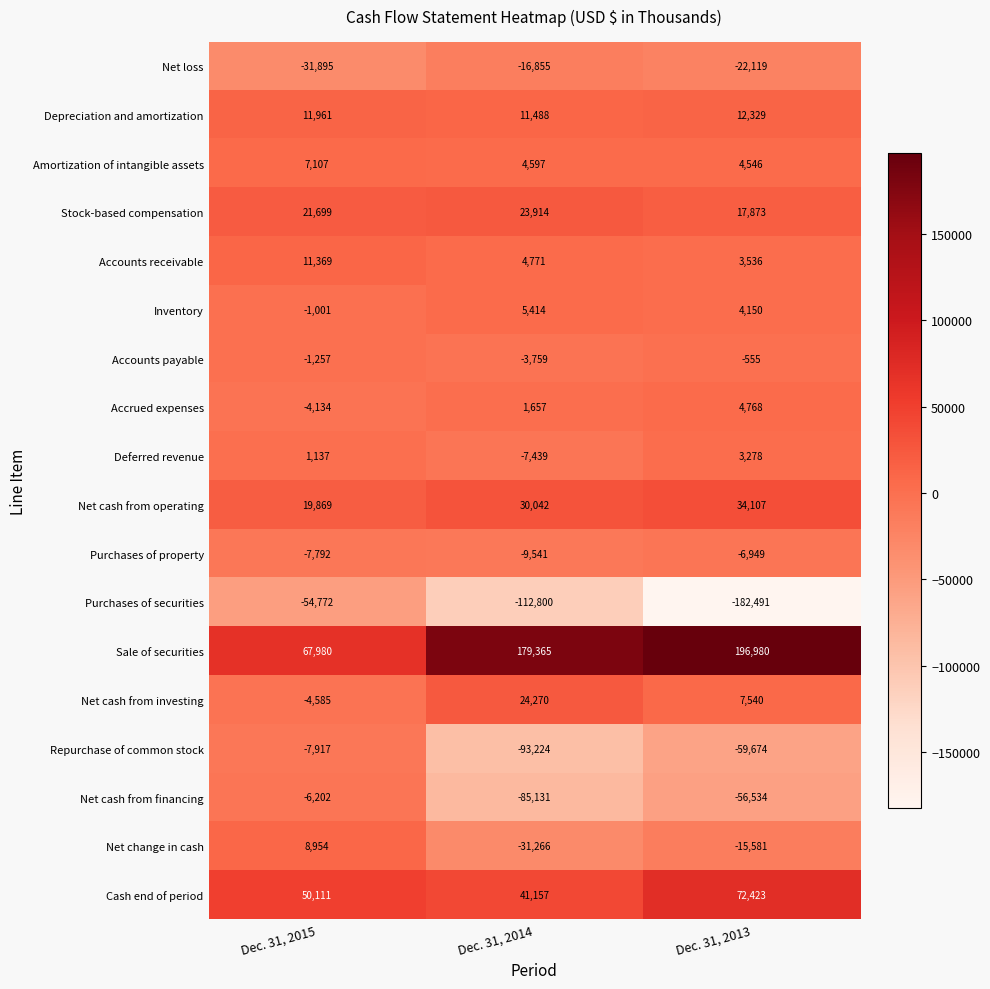

How many categories are shown in the chart?

3